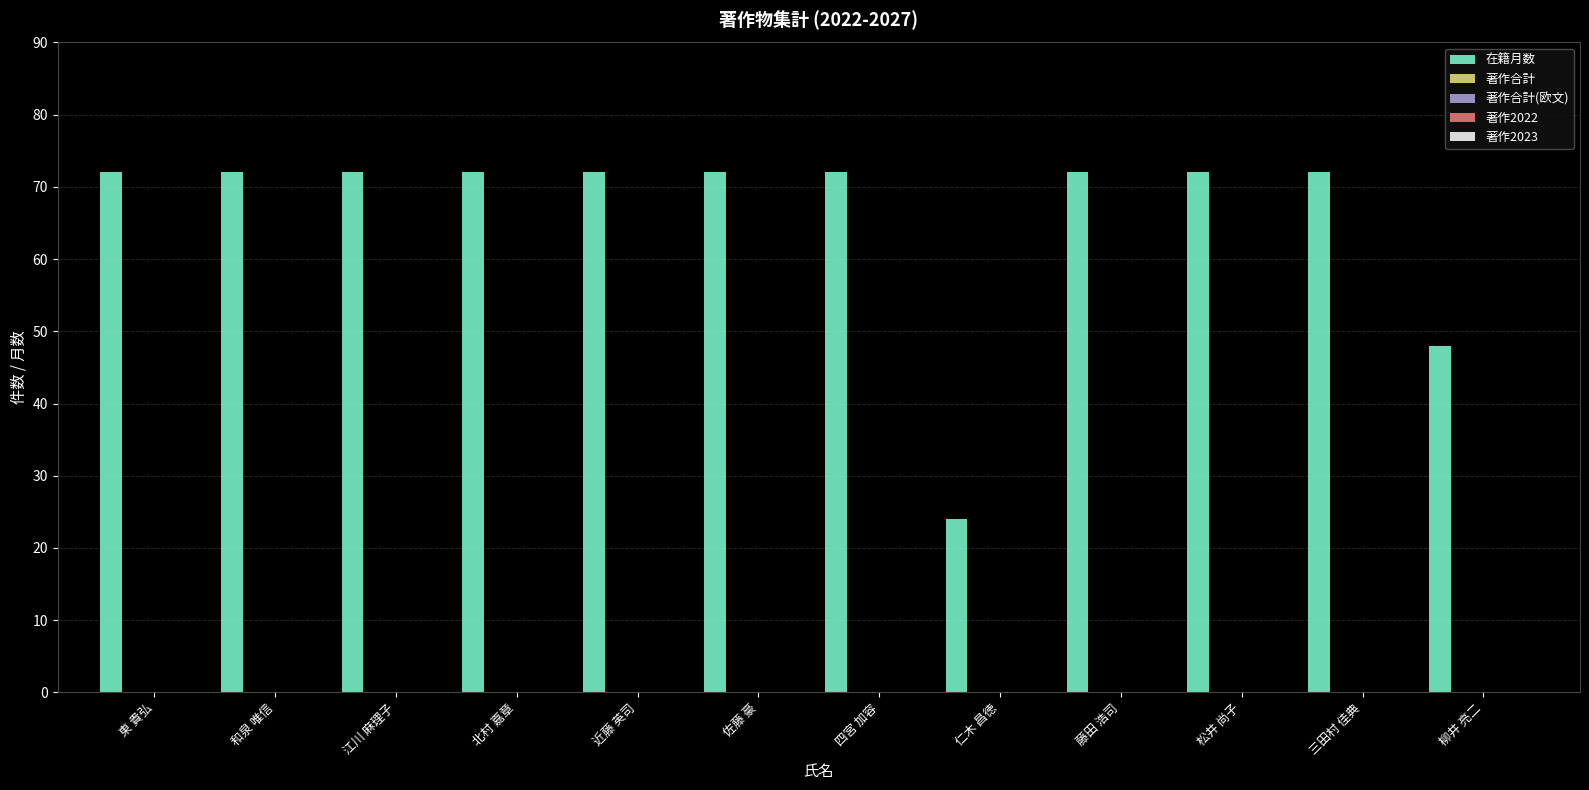

How many series are shown in this chart?

1